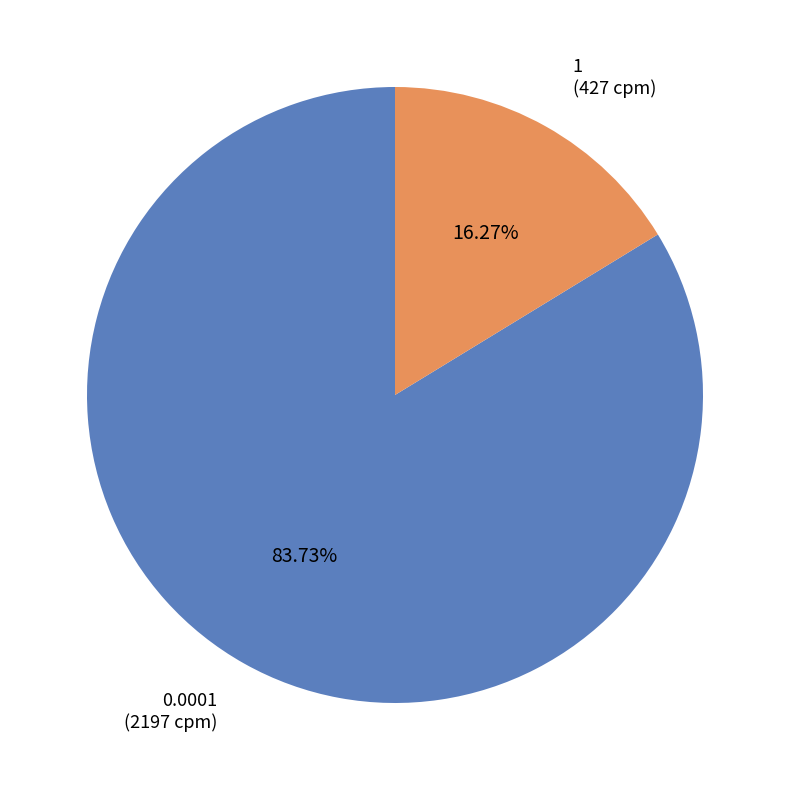

Between 0.0001 (2197 cpm) and 1 (427 cpm), which is larger?

0.0001 (2197 cpm)